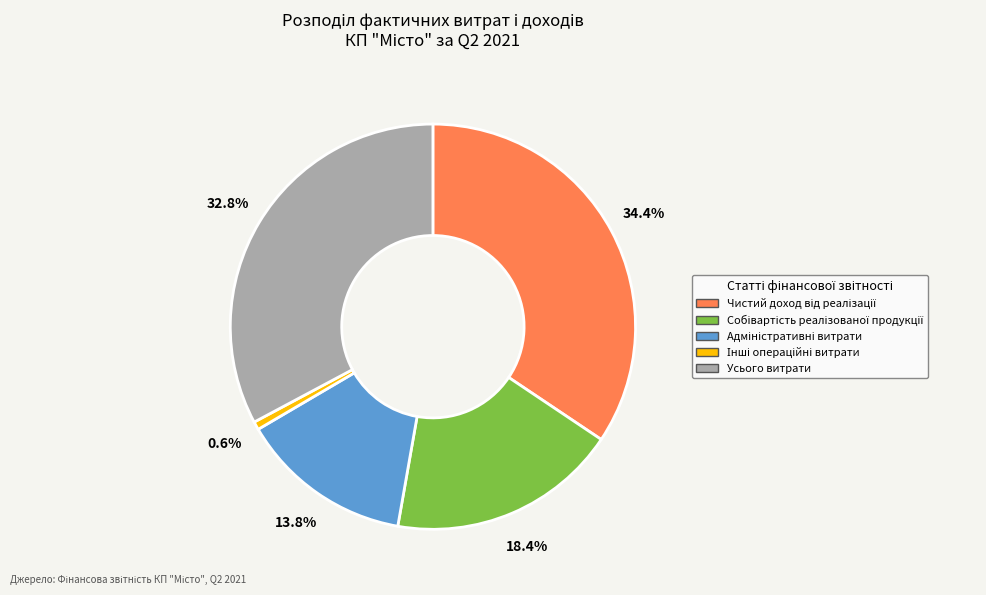

Does Усього витрати represent more than half of the total?

No